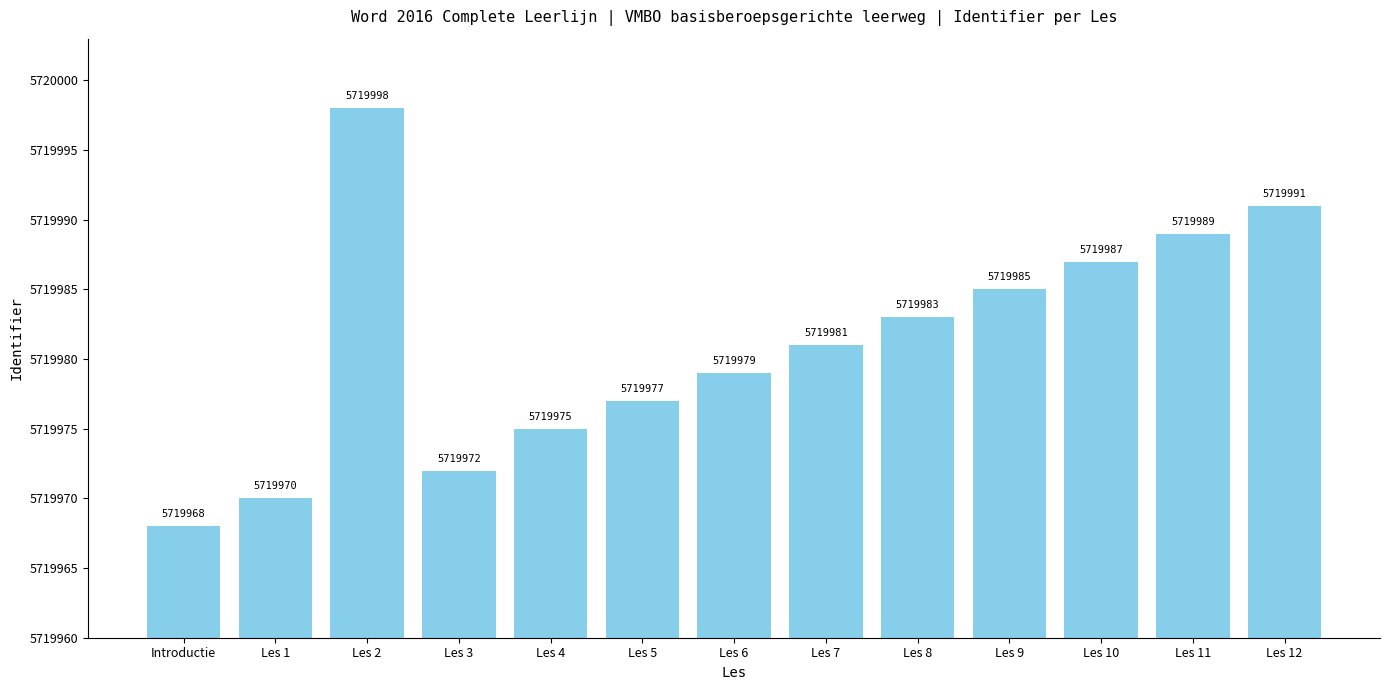

Approximately how many times larger is the value at Les 4 compared to Les 12?

1.0